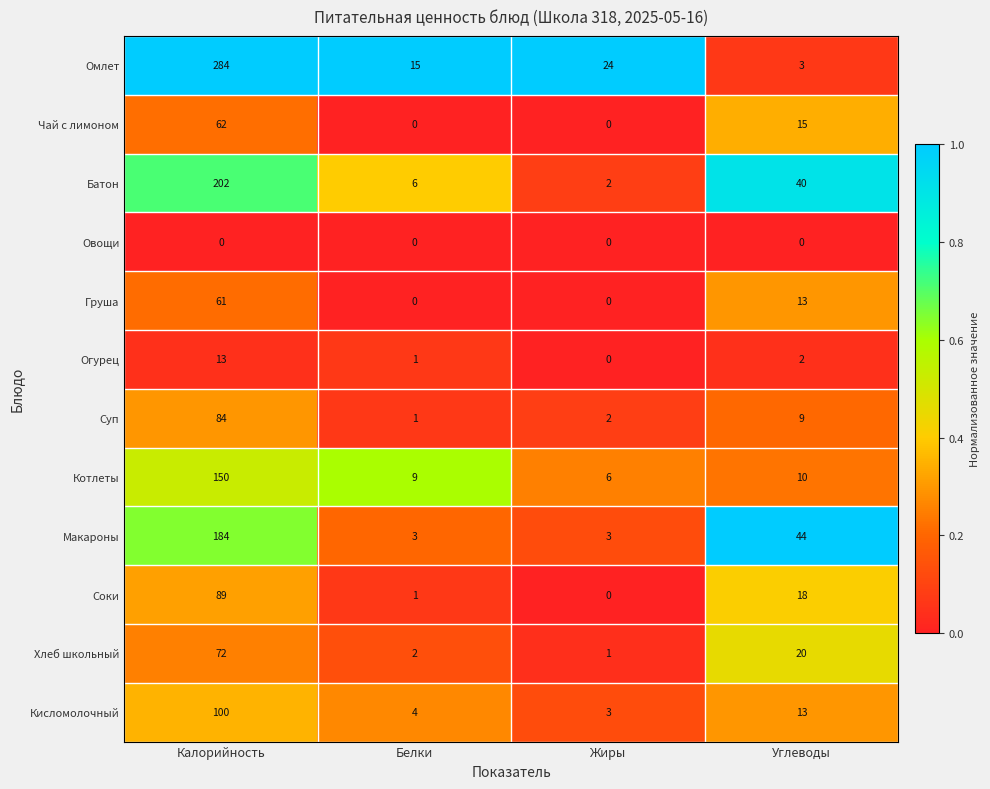

Is it true that Хлеб школьный equals 2 at Белки?

True